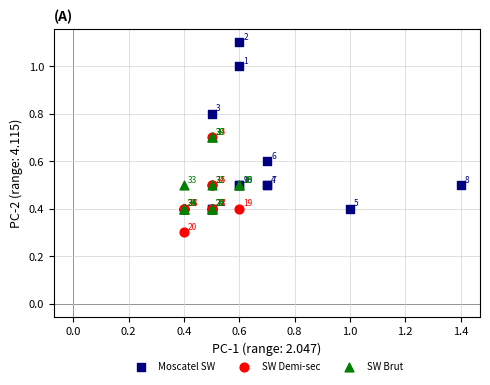

Which series has the largest Y range (max minus min)?

Moscatel SW